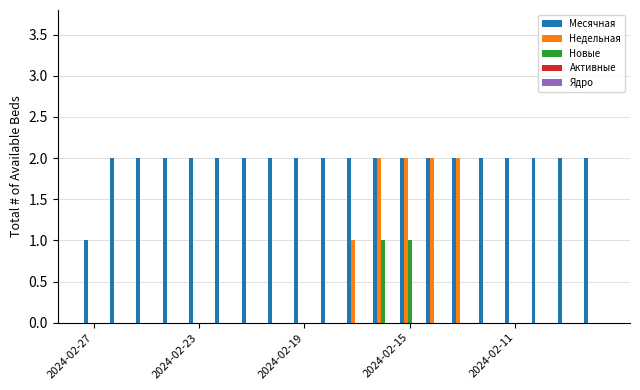

What is the sum of all Месячная values?

39